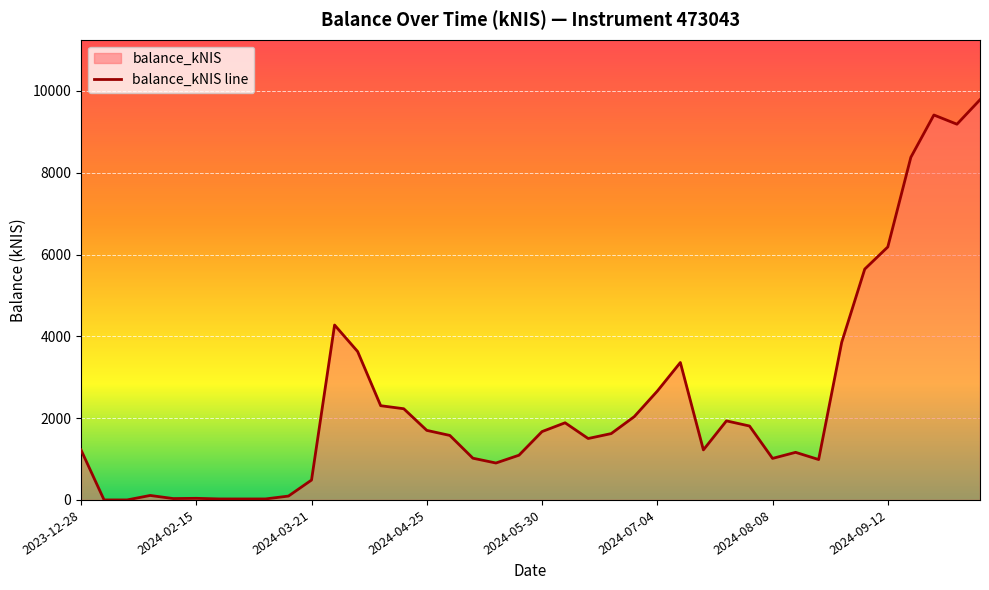

What is the greatest value displayed?

9784.3